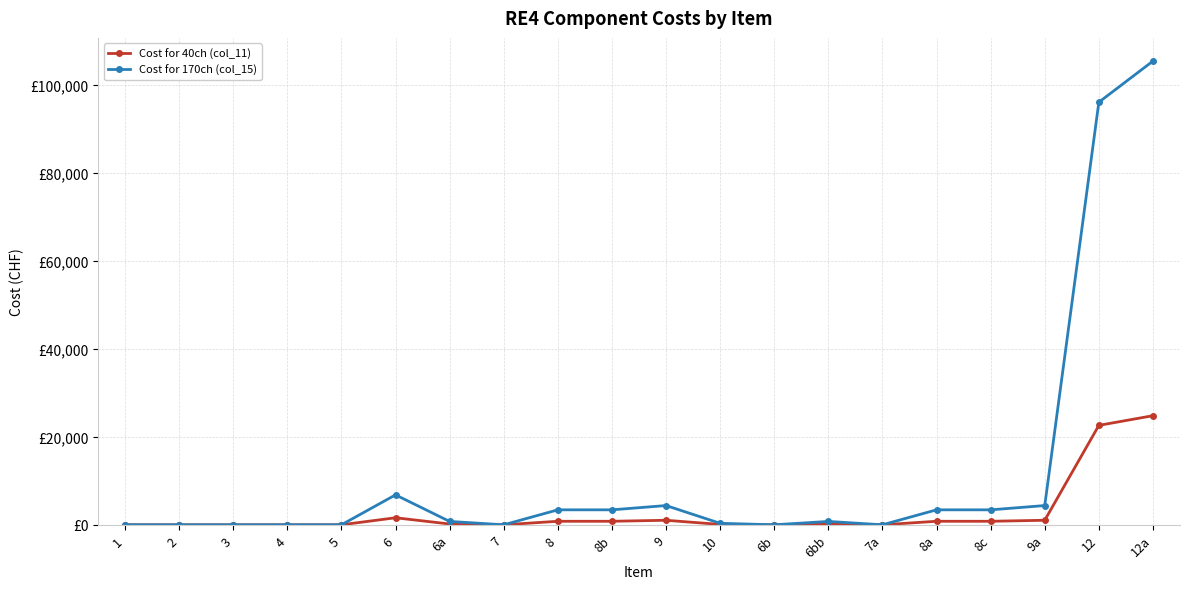

Which series has the largest total across all categories?

Cost for 170ch (col_15)